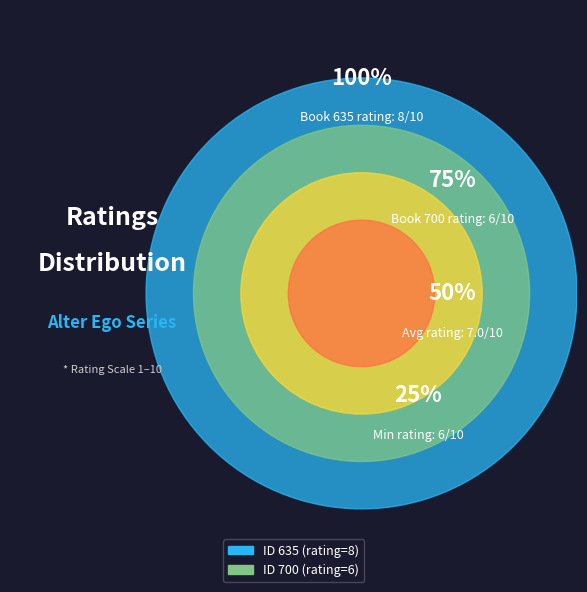

Is it true that 635 is 48% of the pie?

False